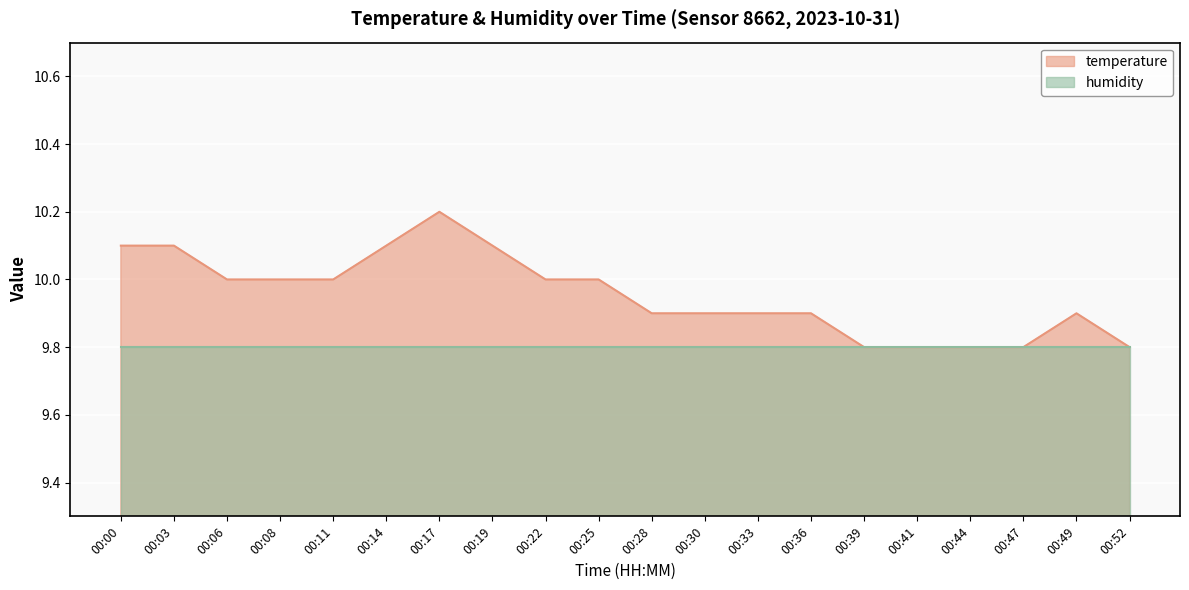

List the labels in order of value, largest first.

00:17, 00:00, 00:03, 00:14, 00:19, 00:06, 00:08, 00:11, 00:22, 00:25, 00:28, 00:30, 00:33, 00:36, 00:49, 00:39, 00:41, 00:44, 00:47, 00:52